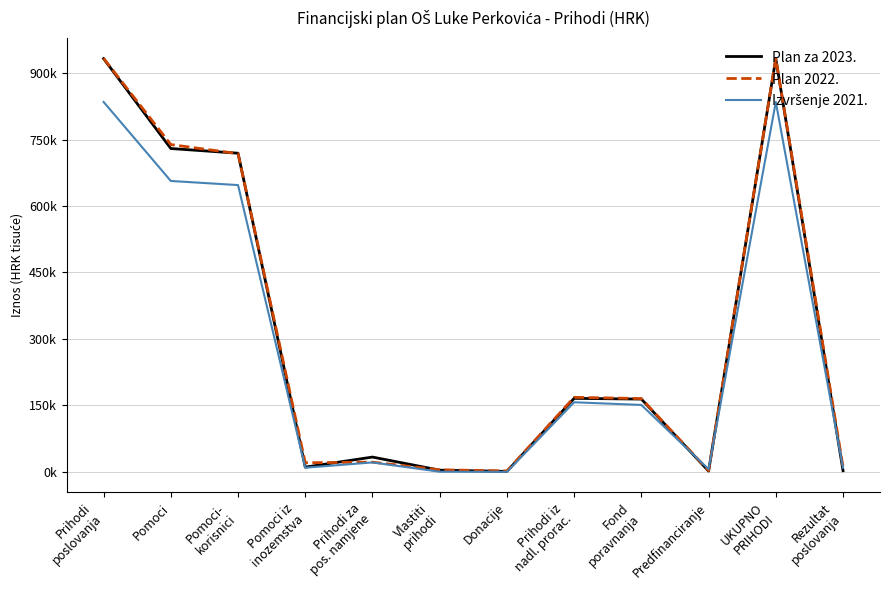

Where is the first local minimum for Plan 2022.?

Pomoci iz
inozemstva